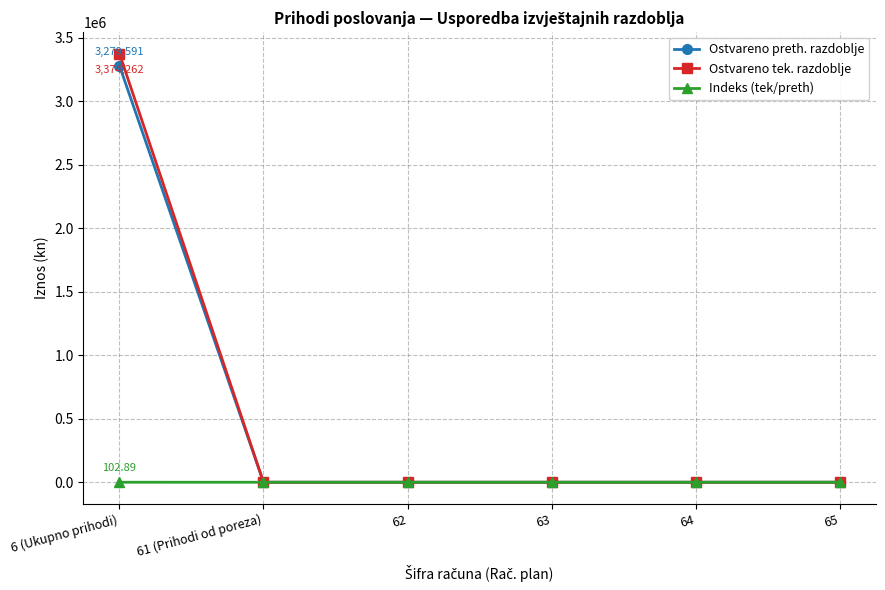

How many series are shown in this chart?

3